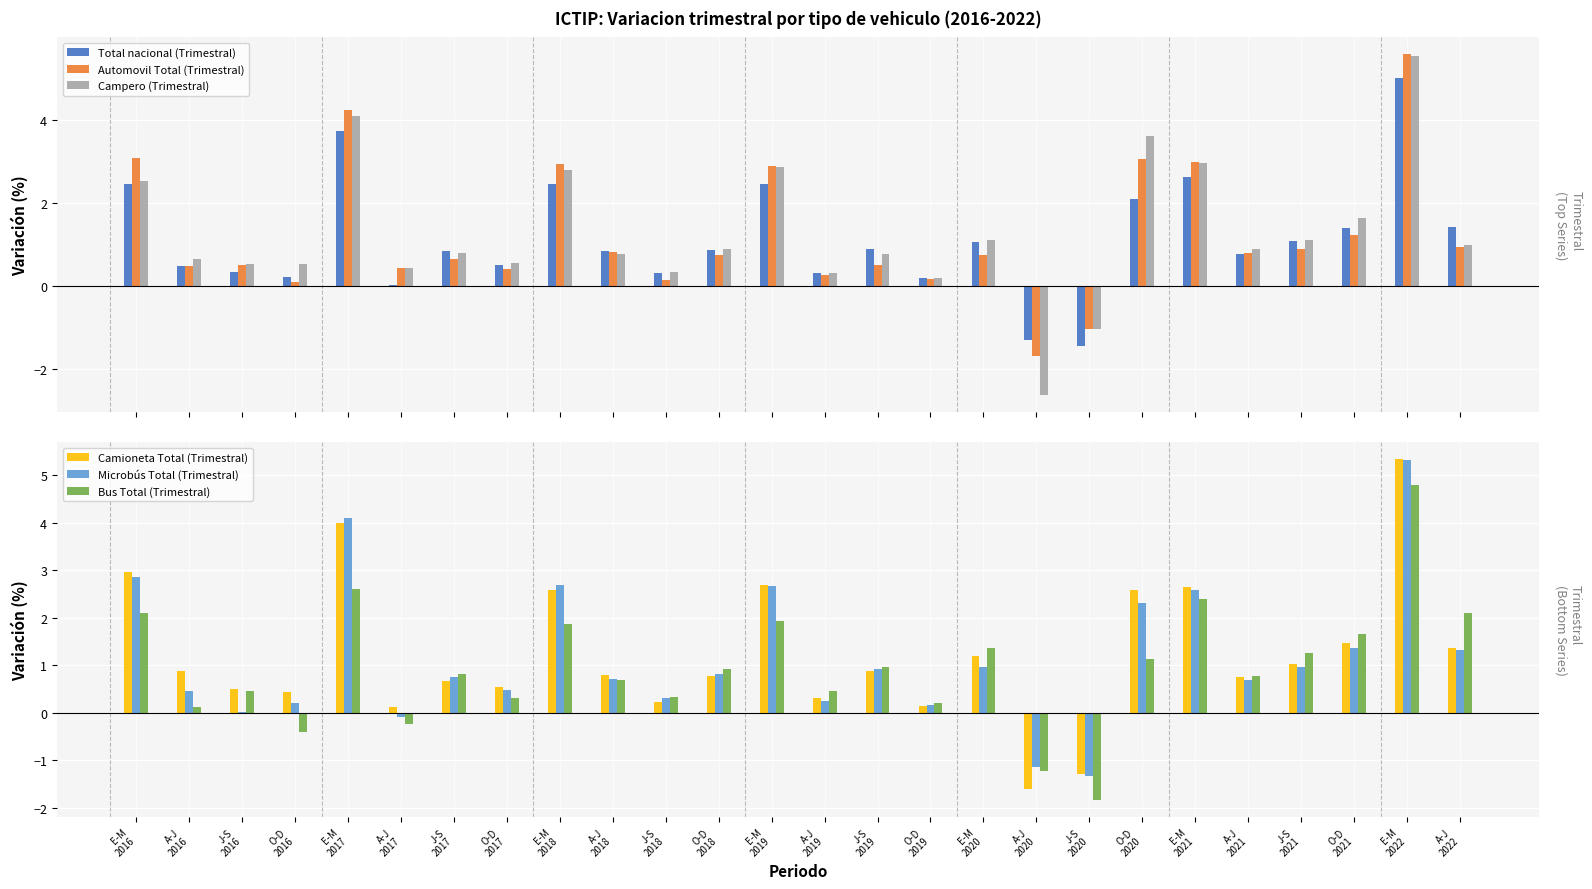

The Bus Total (Trimestral) series shows 3.3 at A-J
2022. True or false?

False